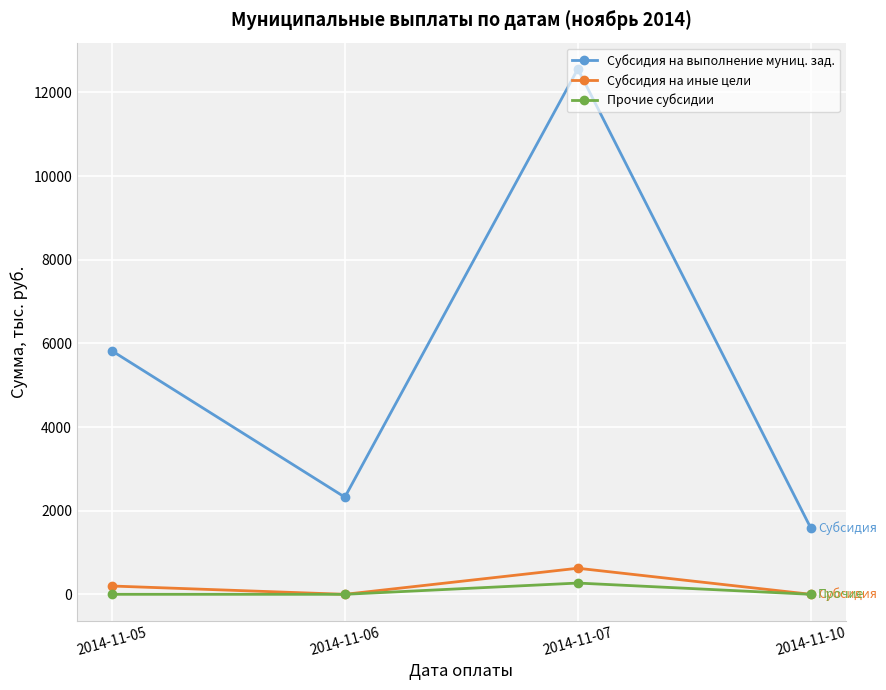

What is the spread (max minus min) of values at 2014-11-06?

2322.5